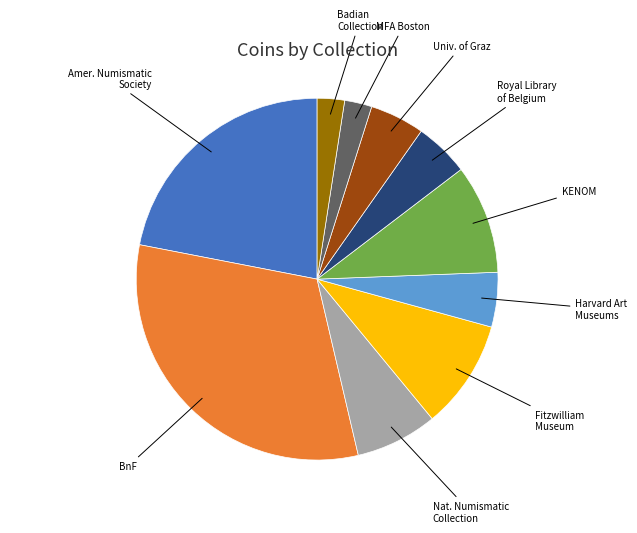

How many segments does this pie chart have?

10